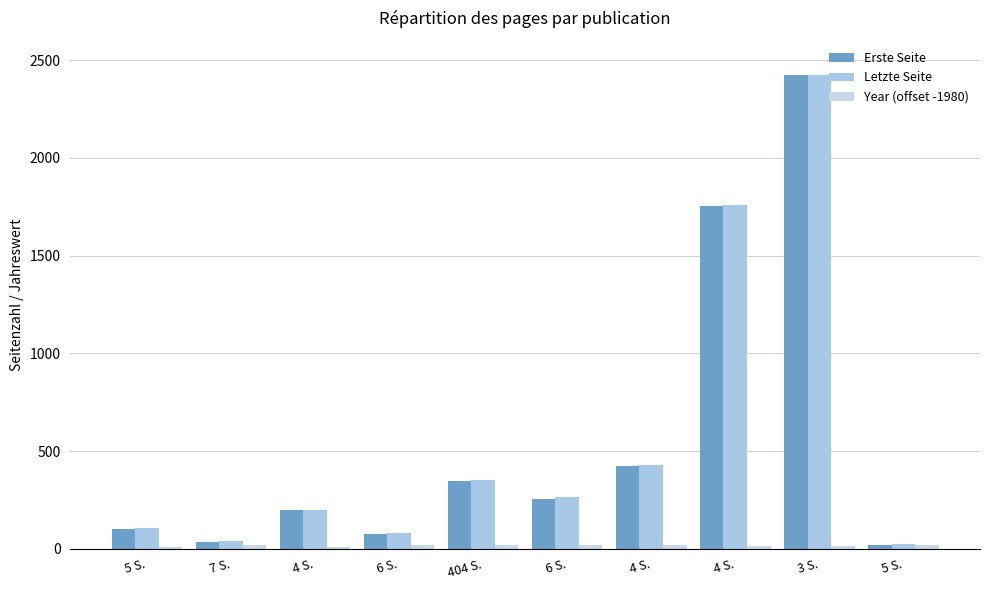

Count the number of categories in the chart.

10